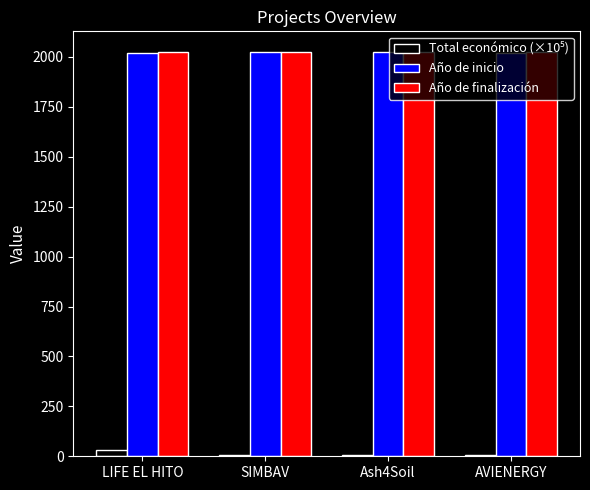

What is the sum of all Año de finalización values?

8101.0